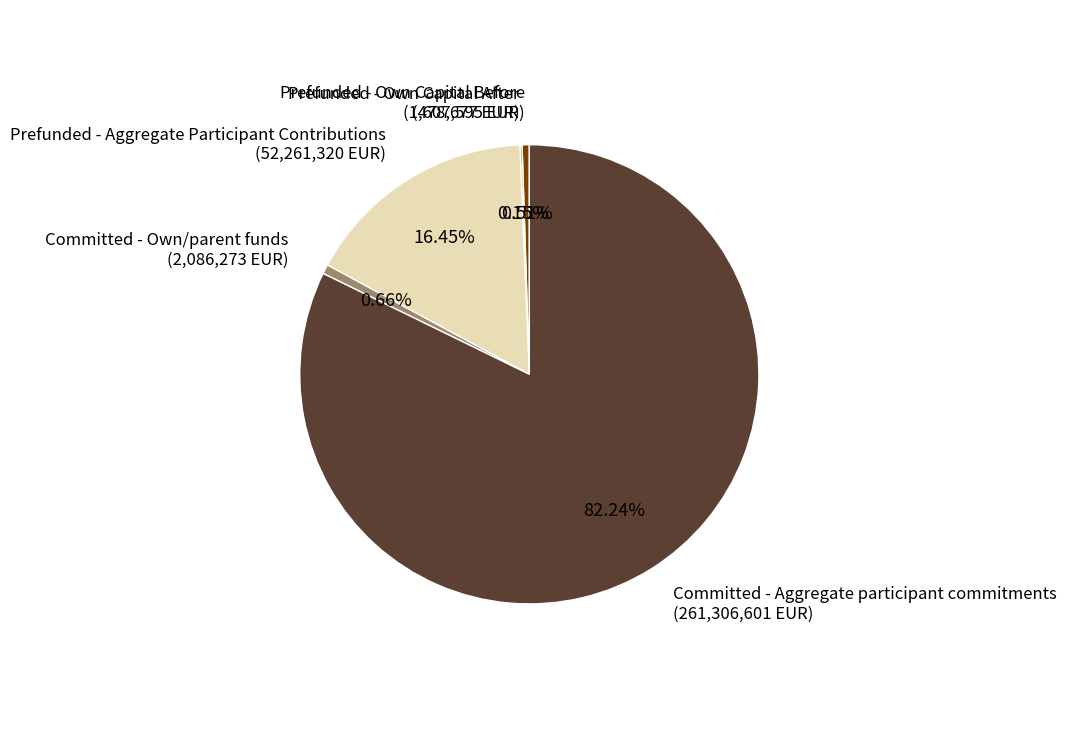

What is the largest slice in the pie chart?

Committed - Aggregate participant commitments